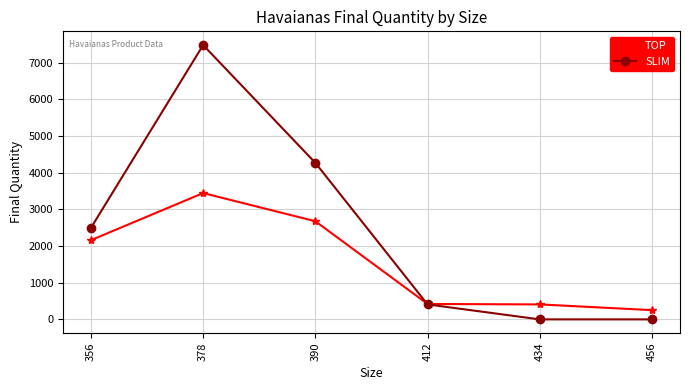

List the series in order of their overall mean, highest first.

SLIM, TOP